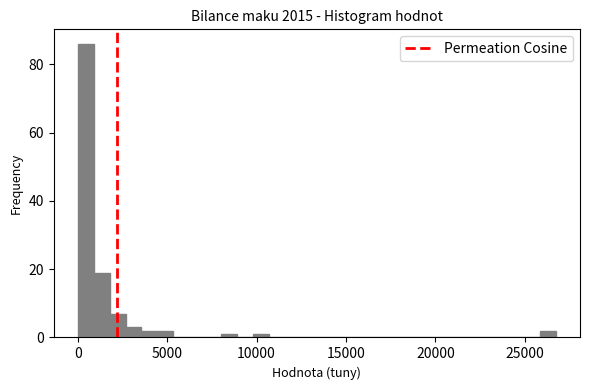

Around what value on the x-axis is the tallest bar? Give the approximate position of its centre, as read against the axis.

500